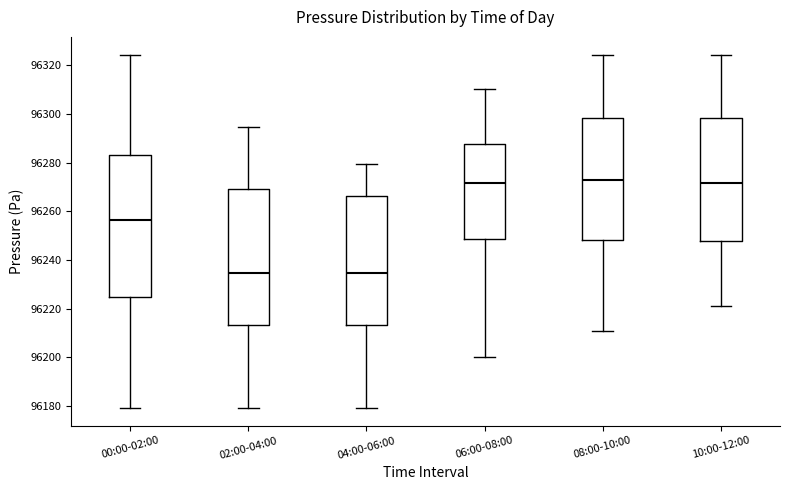

Reading left to right, read every box against the y-axis: the position of its median line, the range the box covers, and the ends of its whiskers. The values are not printed on the chart, so give them approximately, as read against the axis.

00:00-02:00: median 96256, box 96224 to 96284, whiskers 96180 to 96324
02:00-04:00: median 96234, box 96214 to 96270, whiskers 96180 to 96294
04:00-06:00: median 96234, box 96214 to 96266, whiskers 96180 to 96280
06:00-08:00: median 96272, box 96248 to 96288, whiskers 96200 to 96310
08:00-10:00: median 96272, box 96248 to 96298, whiskers 96210 to 96324
10:00-12:00: median 96272, box 96248 to 96298, whiskers 96222 to 96324